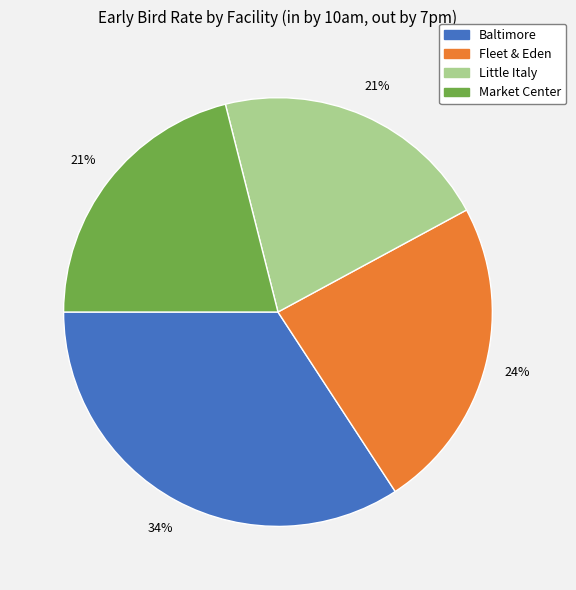

Does any single category account for the majority?

No